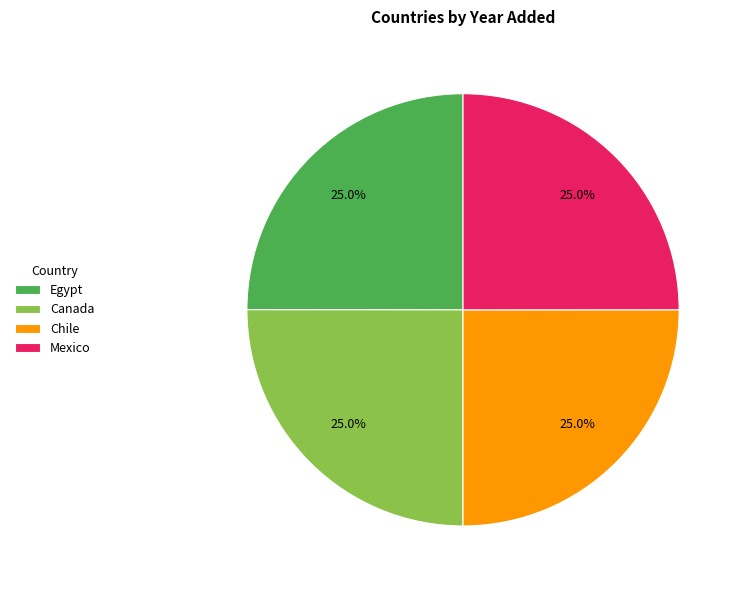

Does Canada account for over 50% of the chart?

No